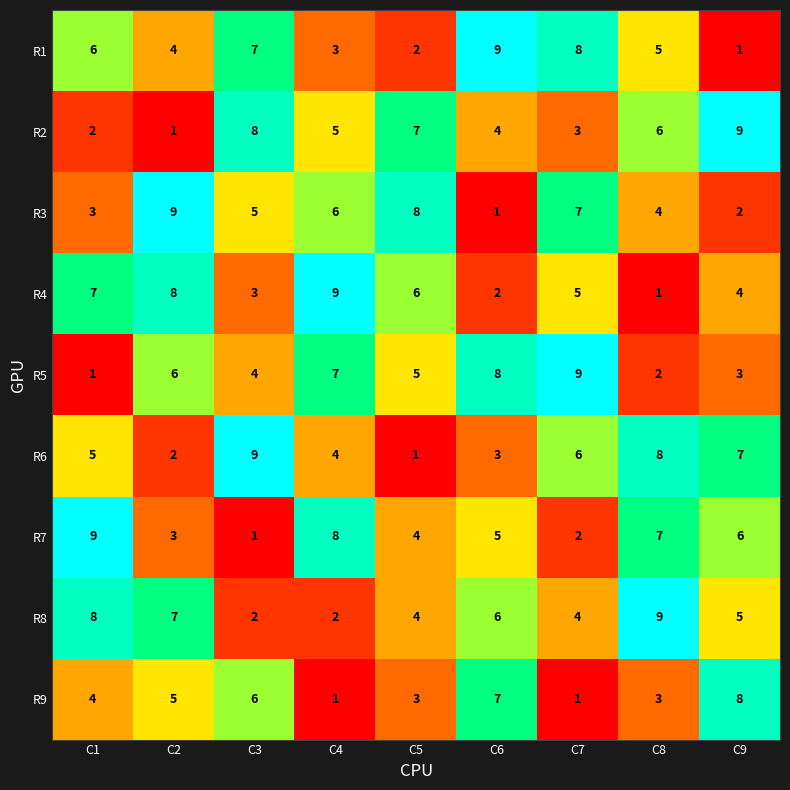

The value of R5 at C8 is 4. True or false?

False